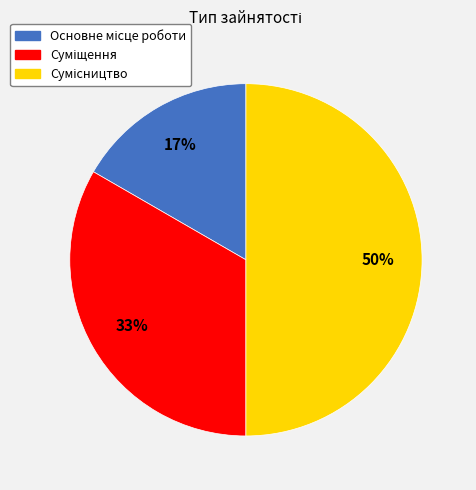

To the nearest percent, what is the difference between the largest and smallest slice percentages?

33%